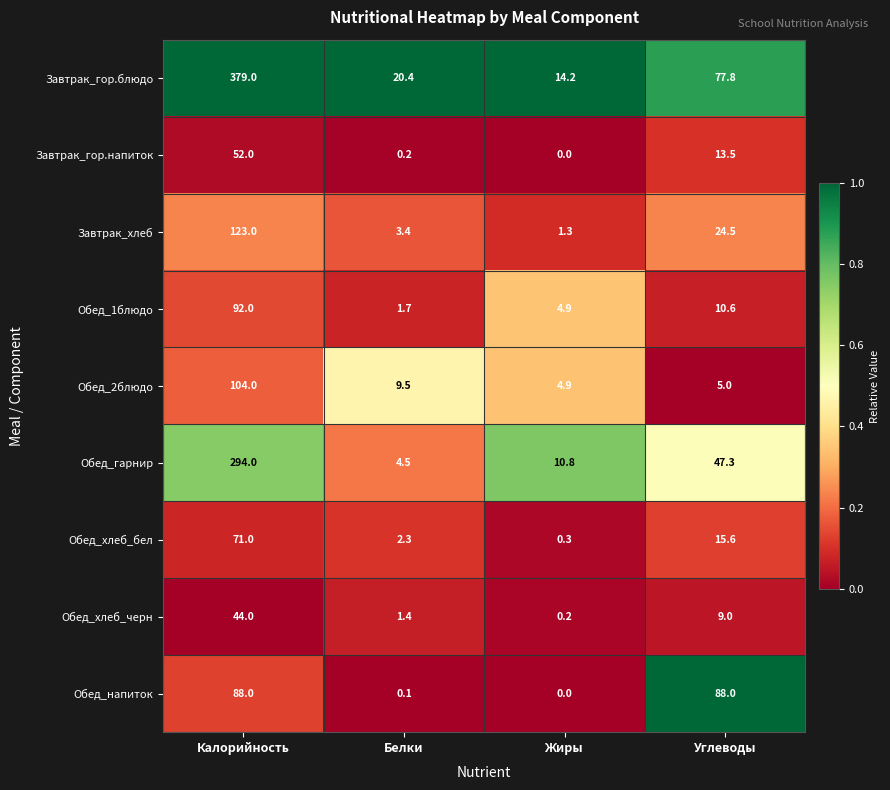

Where does the Обед_хлеб_черн series first go above 9?

Калорийность